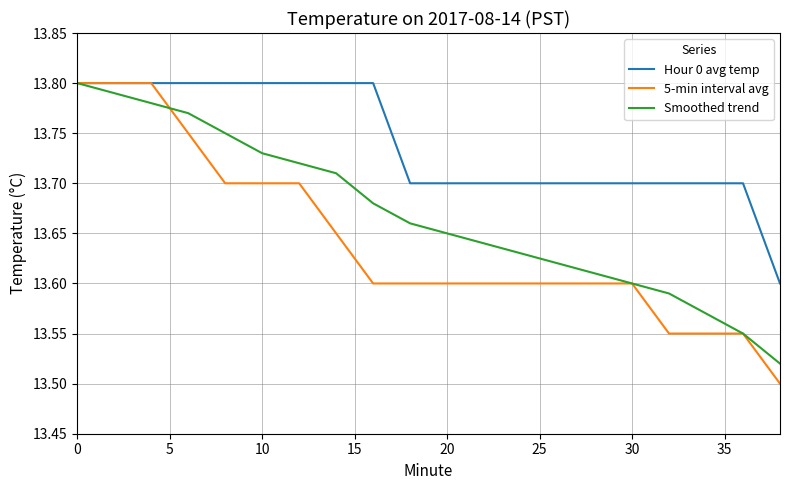

Rank the series by their average value, from highest to lowest.

Hour 0 avg temp, Smoothed trend, 5-min interval avg